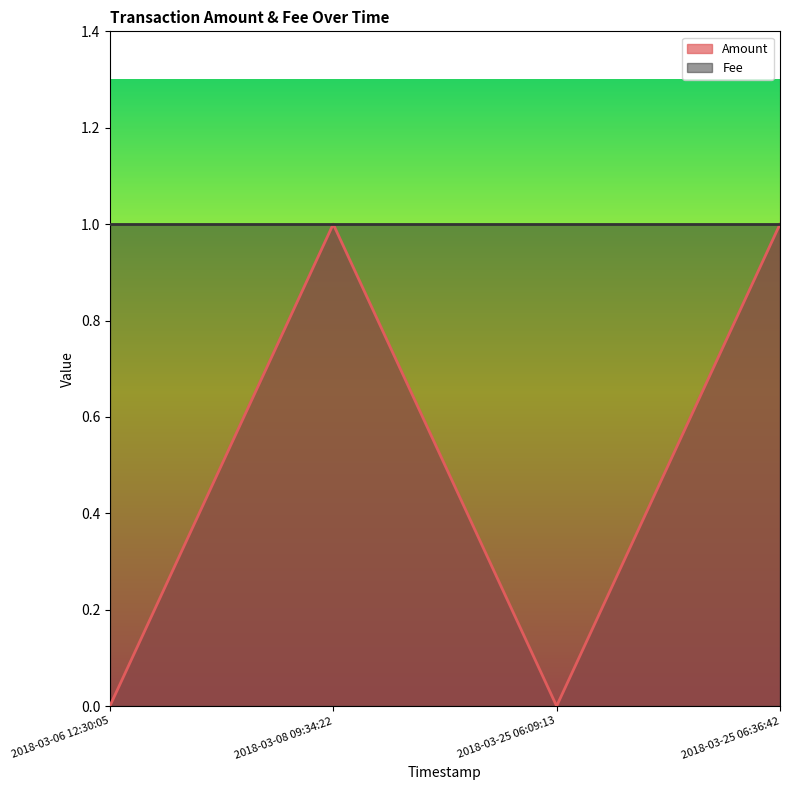

What is the sum of all values?

2